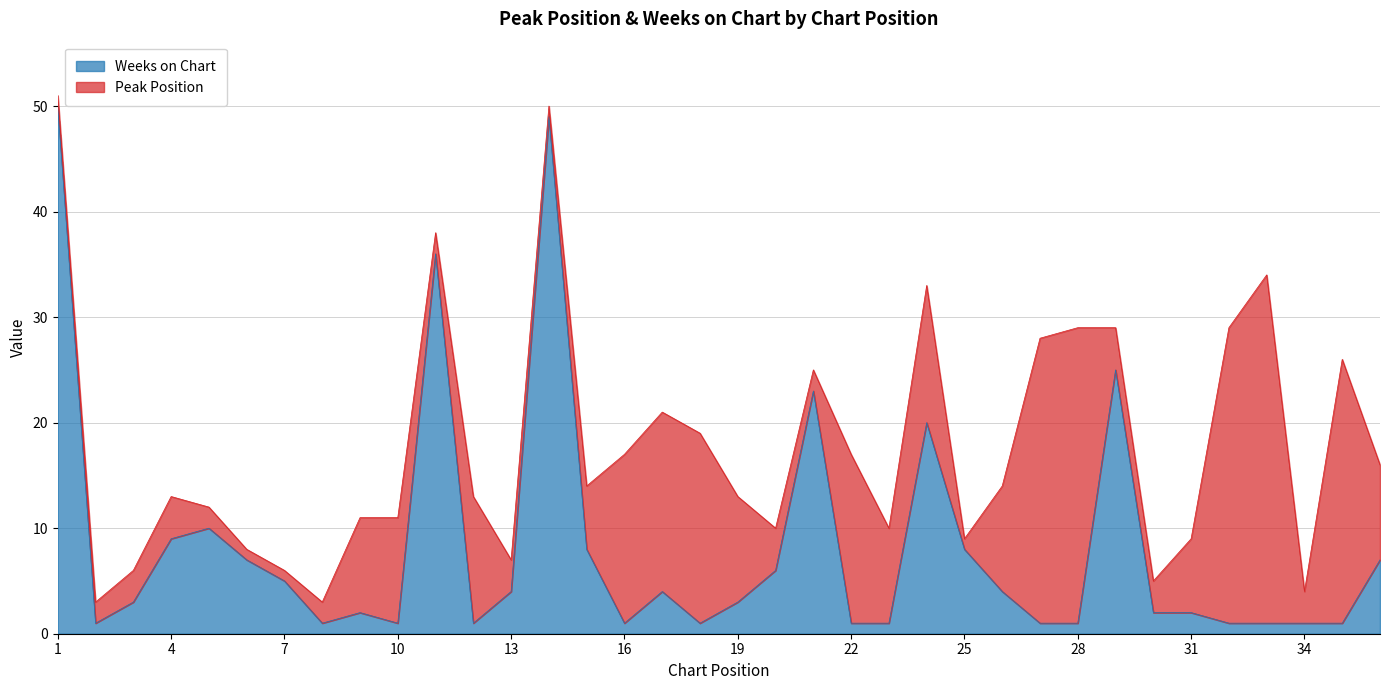

What is the minimum value shown in the chart?

1